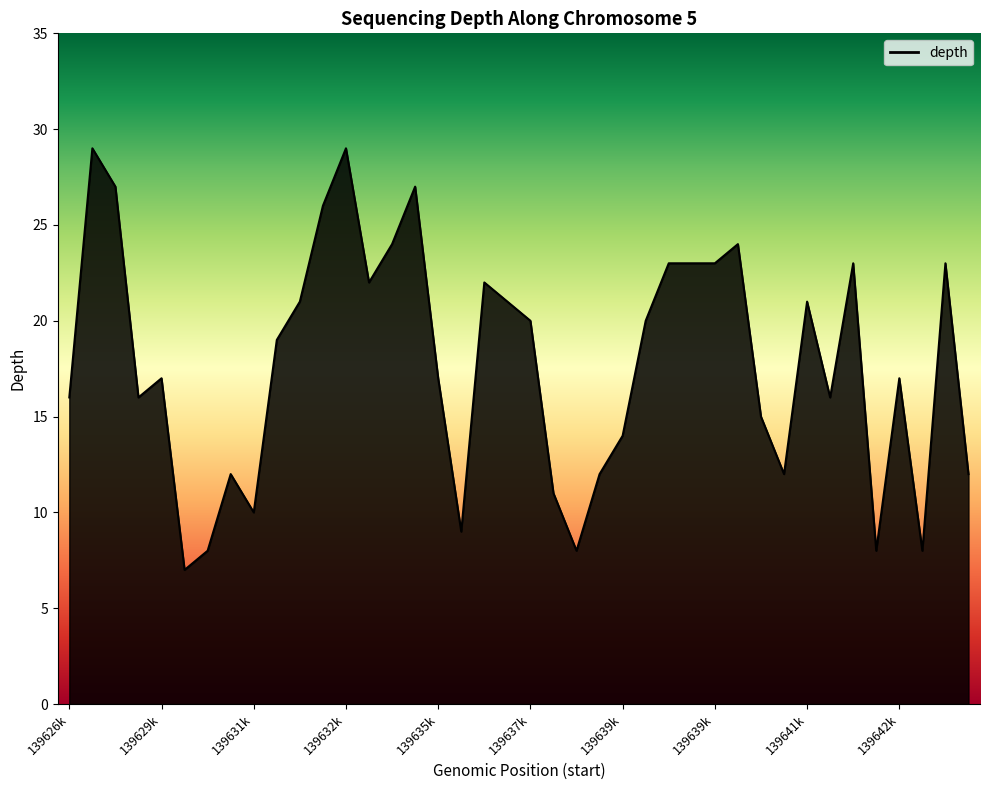

Reading left to right, transcribe all the data shown in this chart.

16	29	27	16	17	7	8	12	10	19	21	26	29	22	24	27	17	9	22	21	20	11	8	12	14	20	23	23	23	24	15	12	21	16	23	8	17	8	23	12